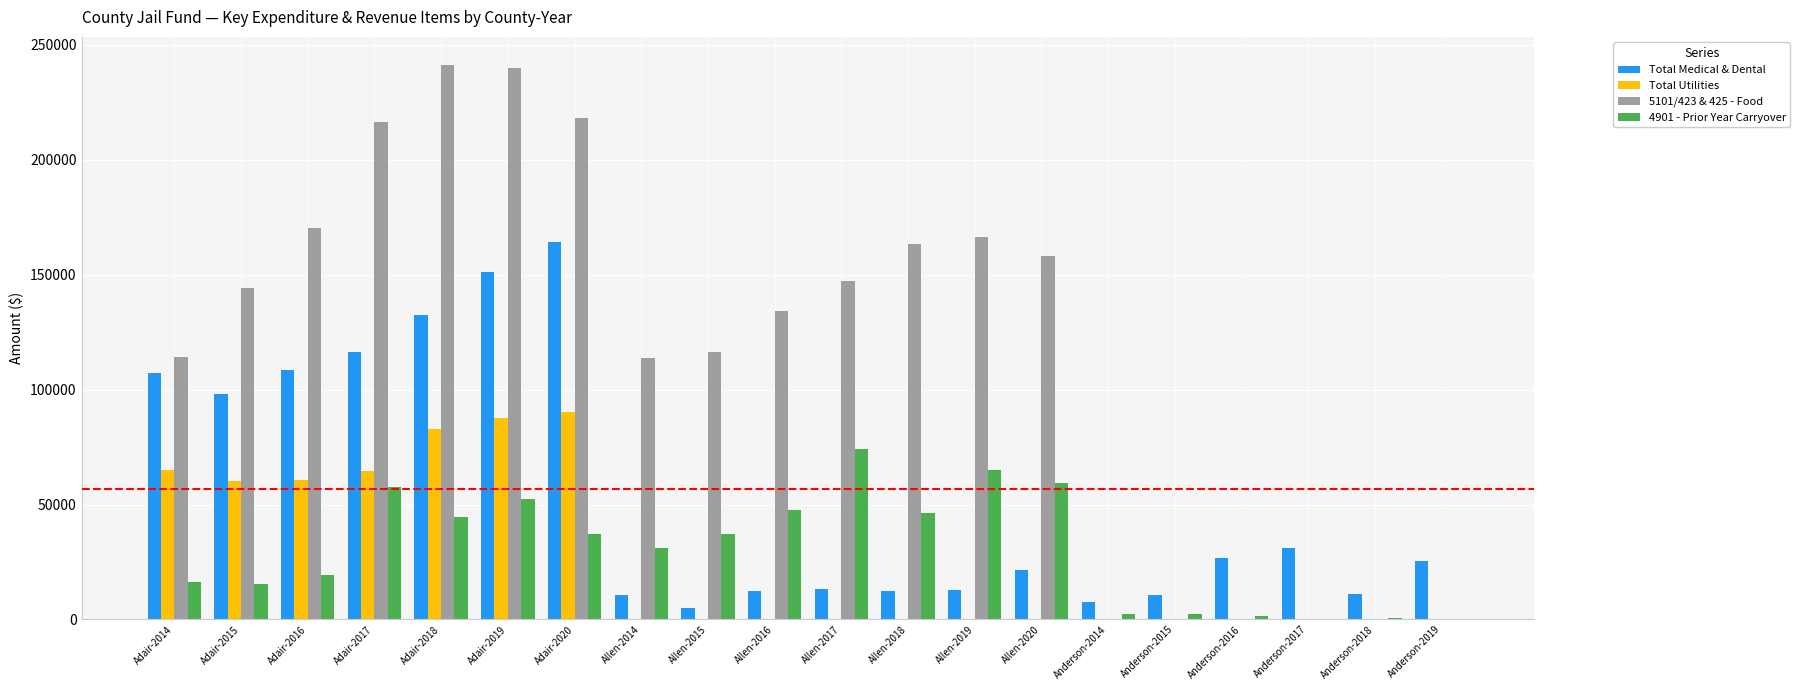

How many data points in Total Medical & Dental are above 25258?

10